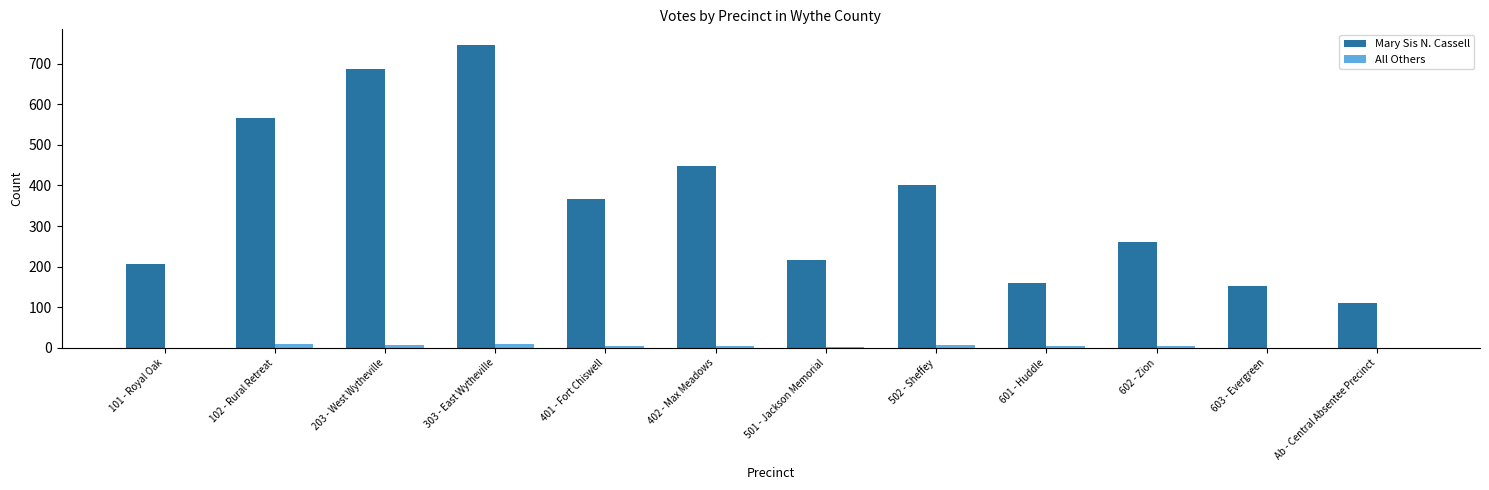

The All Others series shows 0 at Ab - Central Absentee Precinct. True or false?

True